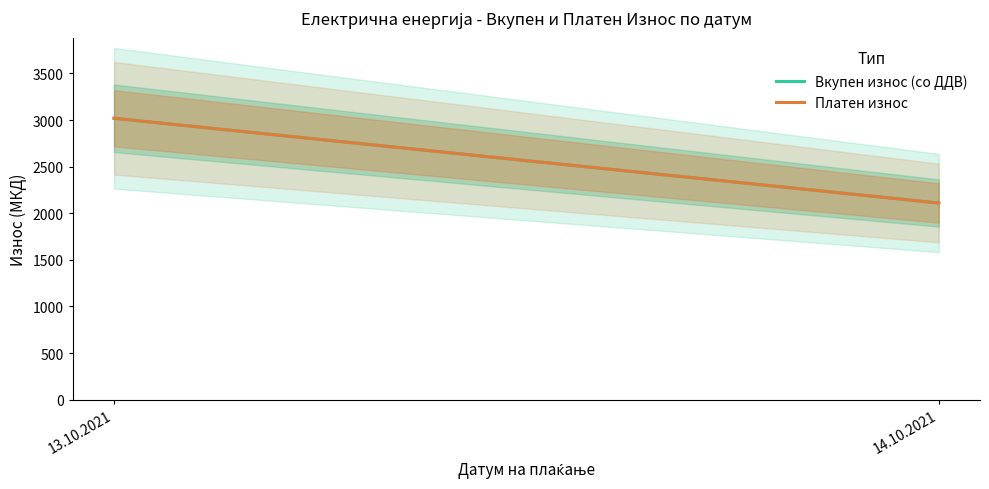

Where is Платен износ nearest to the value 2564?

14.10.2021